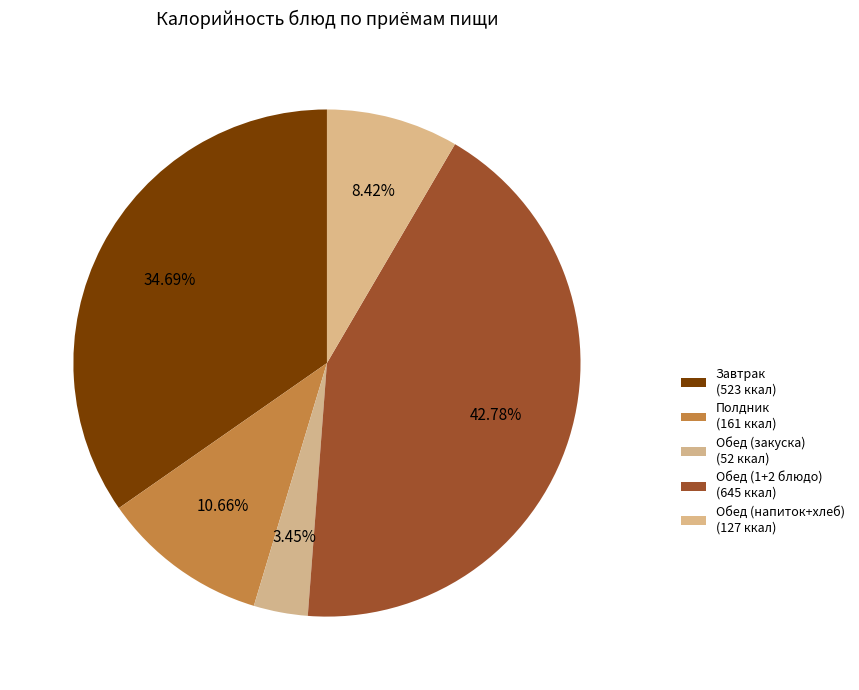

How many slices are in this pie chart?

5